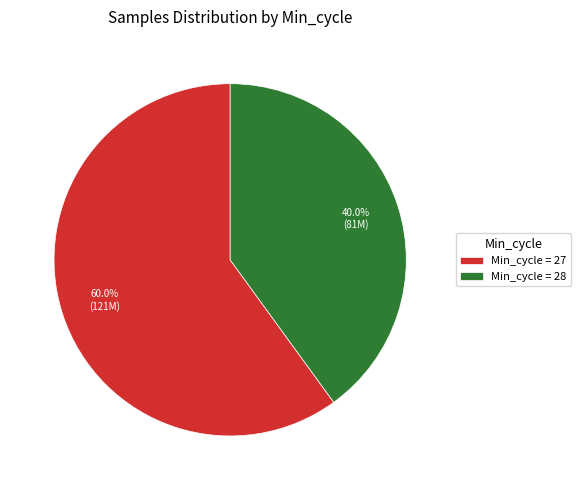

What is the majority slice?

Min_cycle = 27